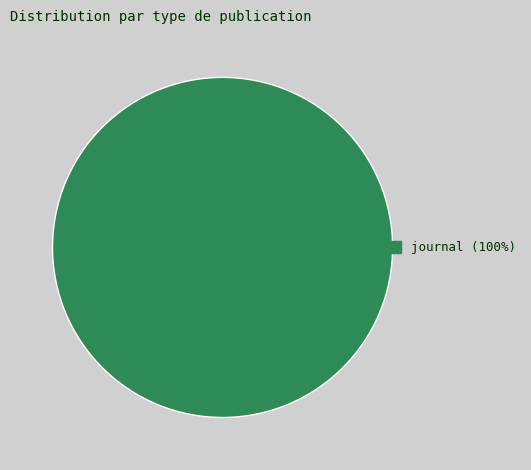

Is there a majority slice in this chart?

Yes